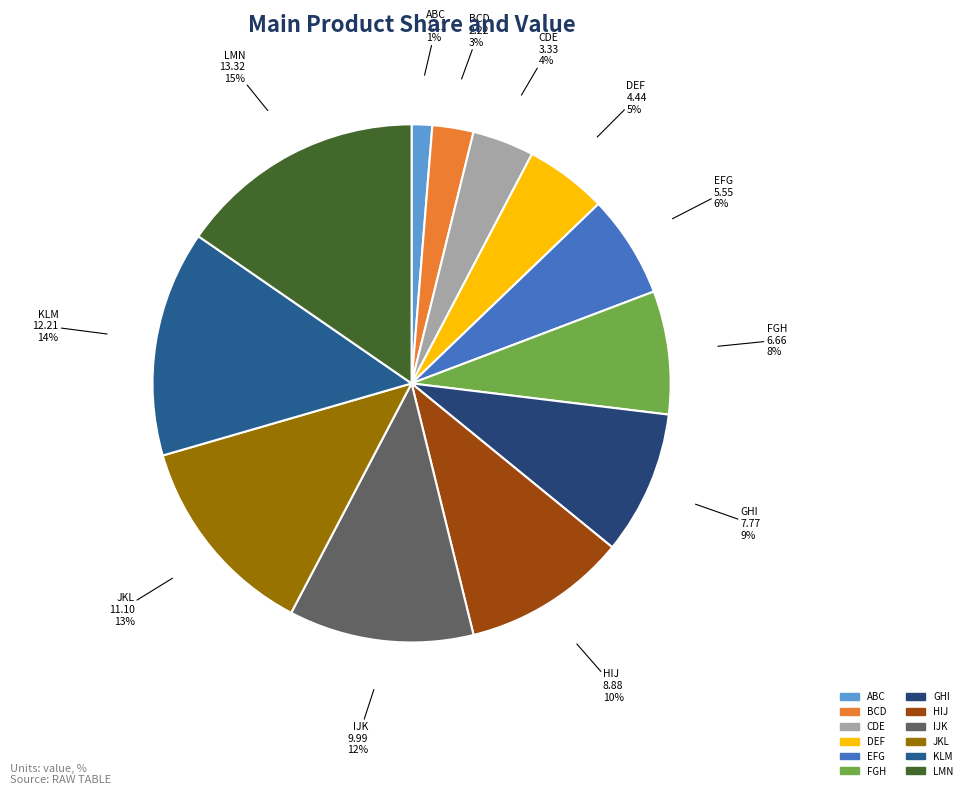

Between IJK and HIJ, which is larger?

IJK